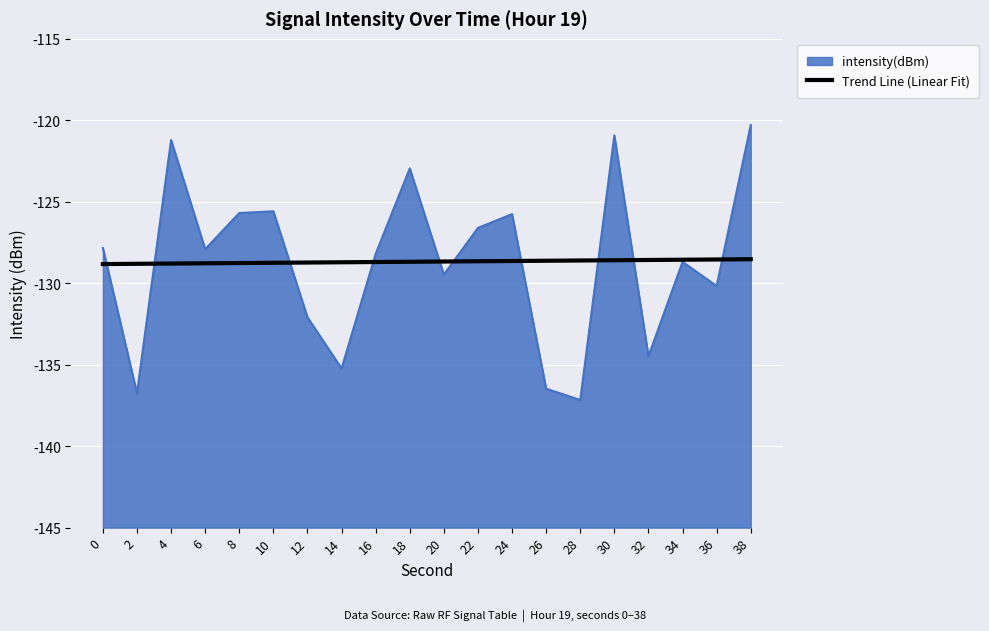

The chart shows a value of -84.0 at 30. True or false?

False